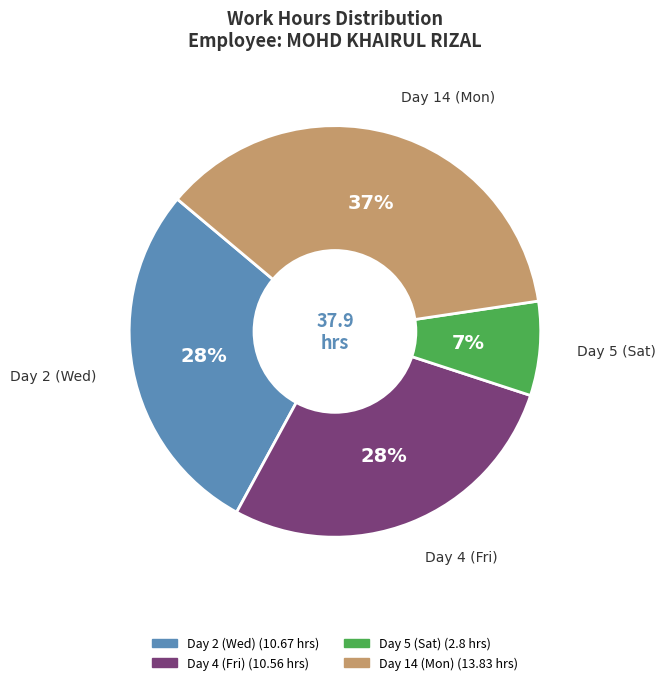

The Day 14 (Mon) slice represents 37% of the pie. True or false?

True